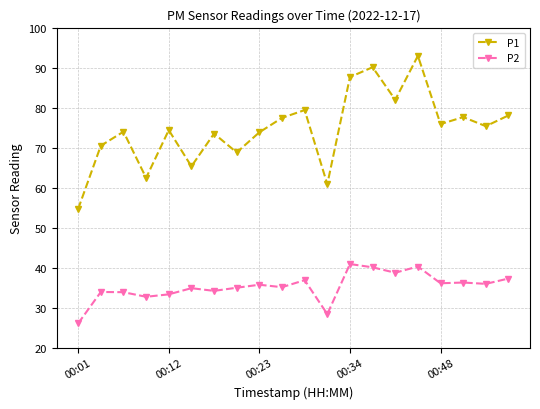

What is the value of the P2 point at the 8th from the left?

35.0